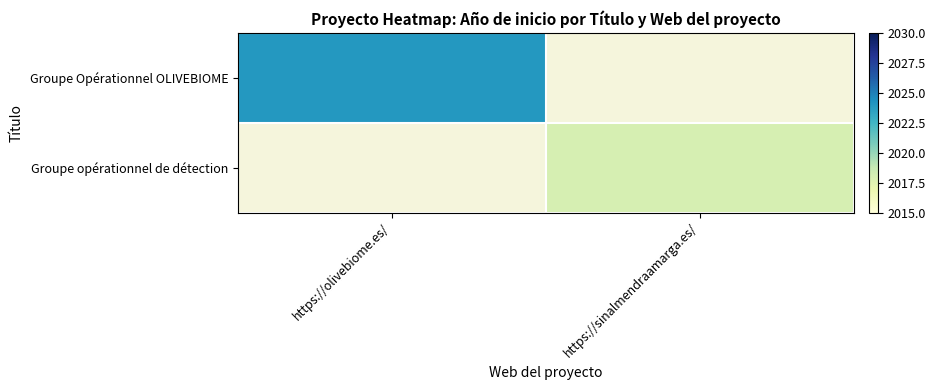

Which has a higher value, https://sinalmendraamarga.es/ or https://olivebiome.es/?

https://olivebiome.es/